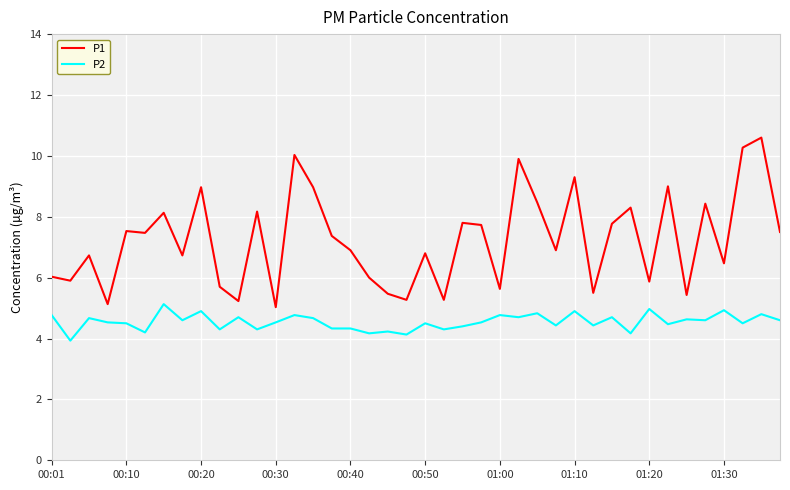

What is the minimum value for P1?

5.0